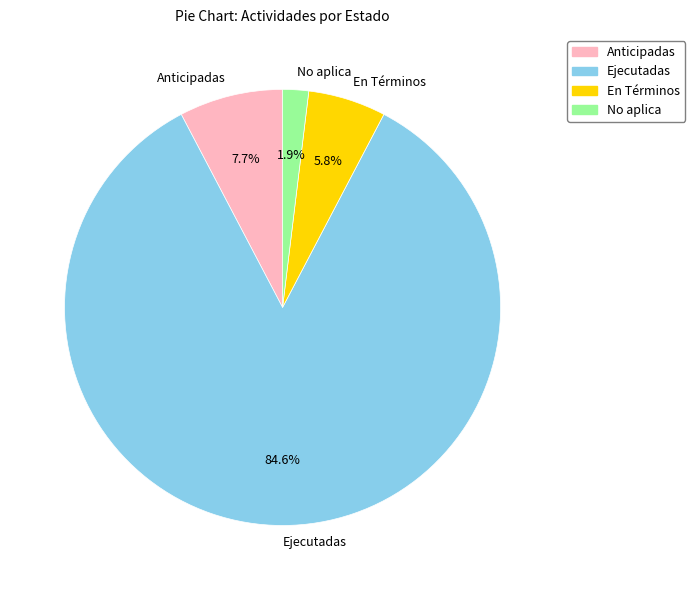

Is the sum of En Términos and No aplica greater than half?

No